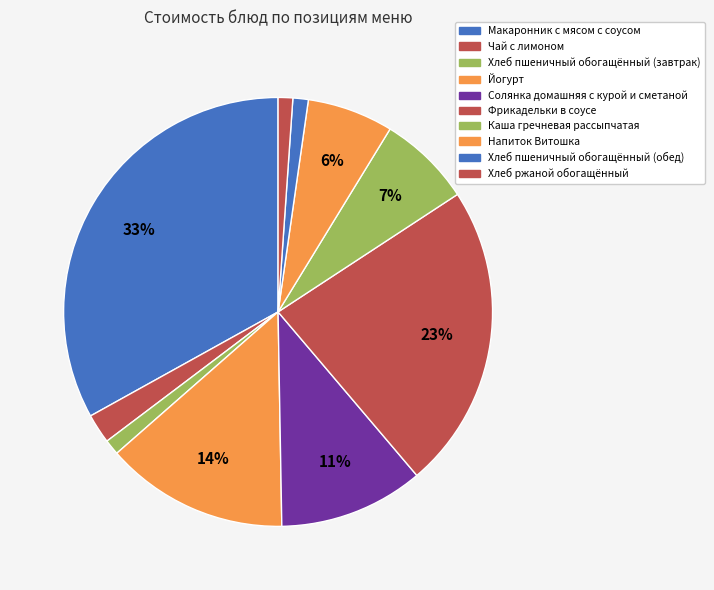

Count the number of slices in the pie.

10